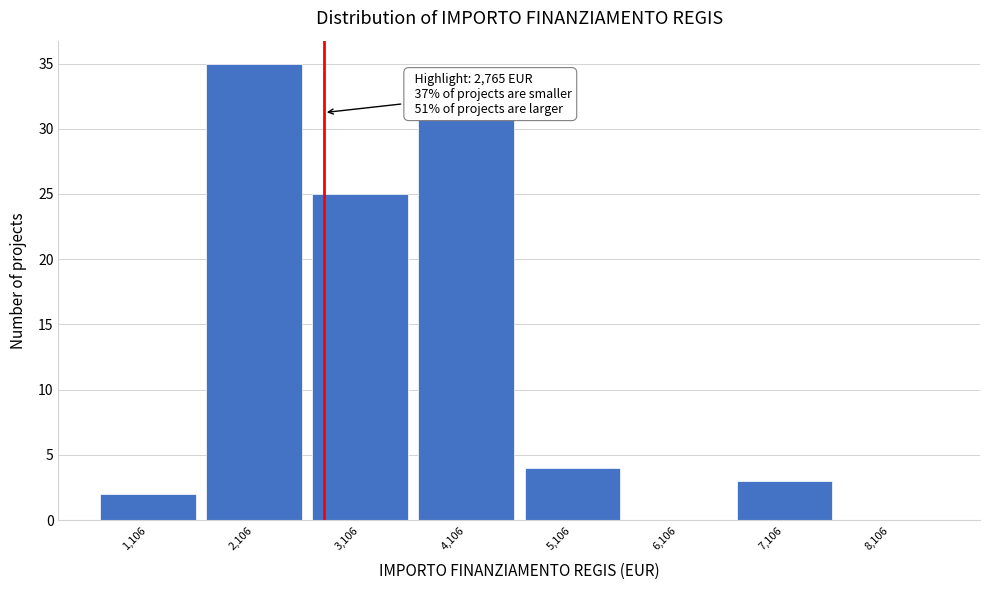

Over which range of the x-axis is the bar tallest?

1600 to 2600